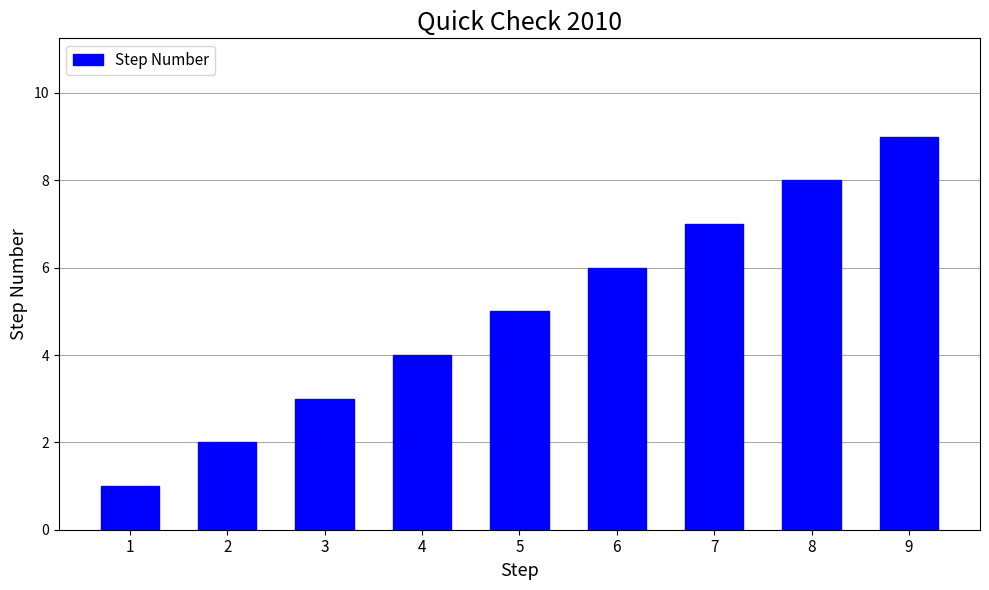

What is the ratio of the value at 4 to the value at 7?

0.6